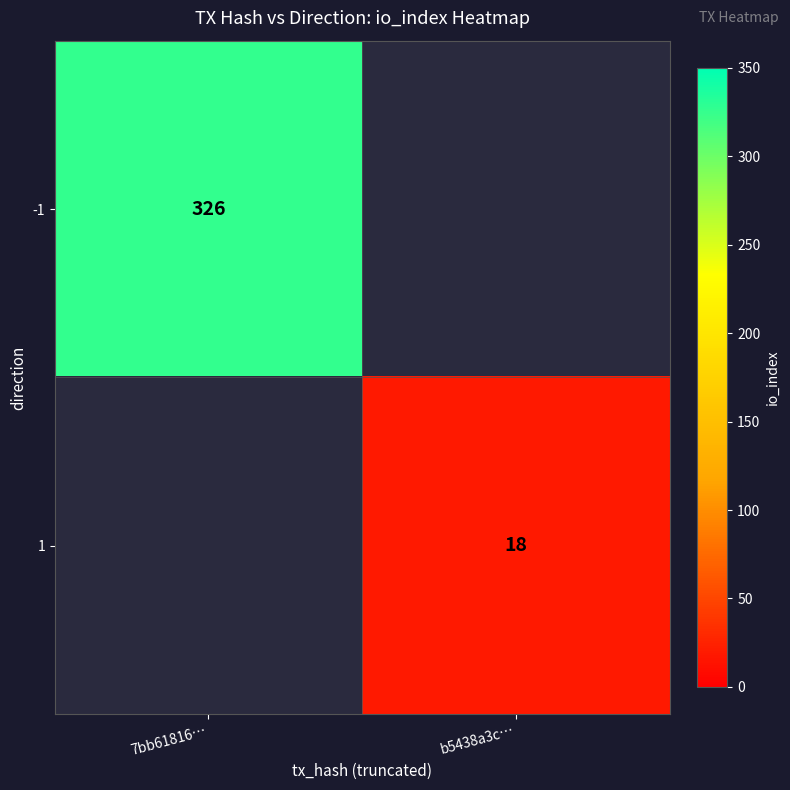

At which label is -1 closest to 326?

7bb61816…